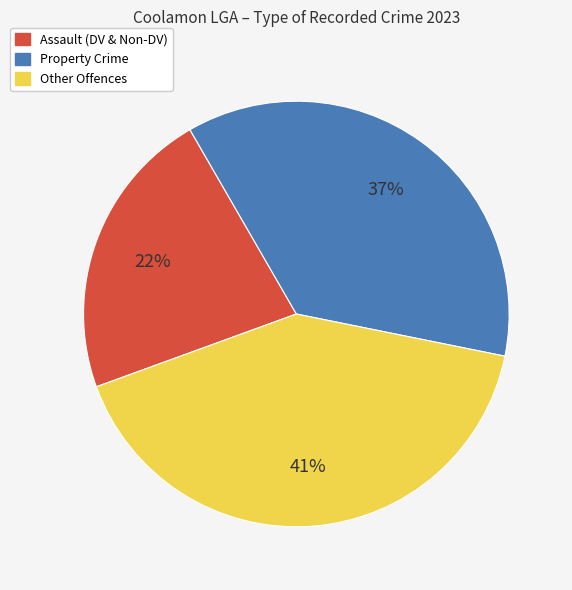

What percentage is the Assault (DV & Non-DV) slice, to the nearest percent?

22%